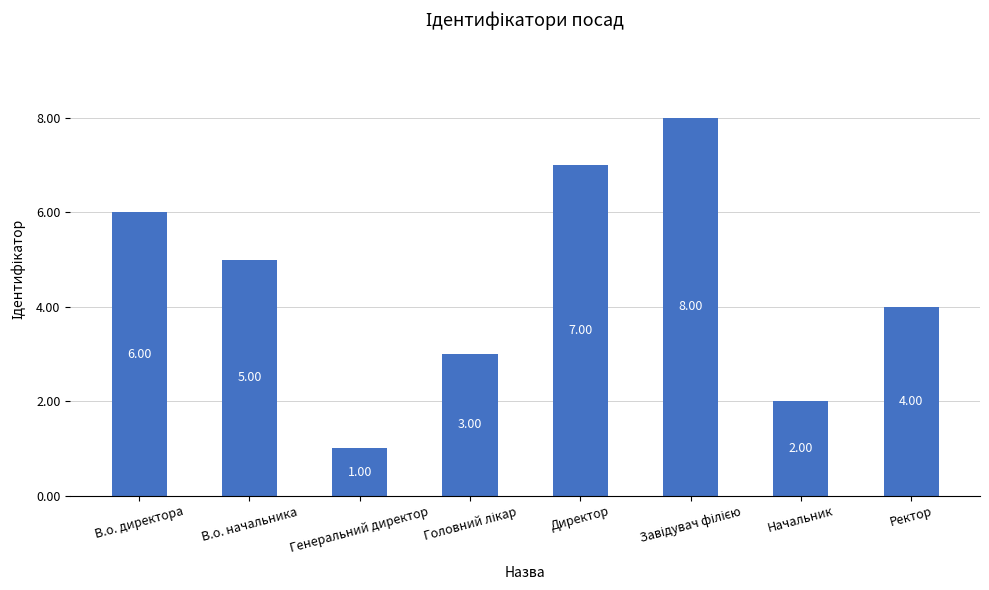

At which category does the chart reach its minimum across all series?

Генеральний директор